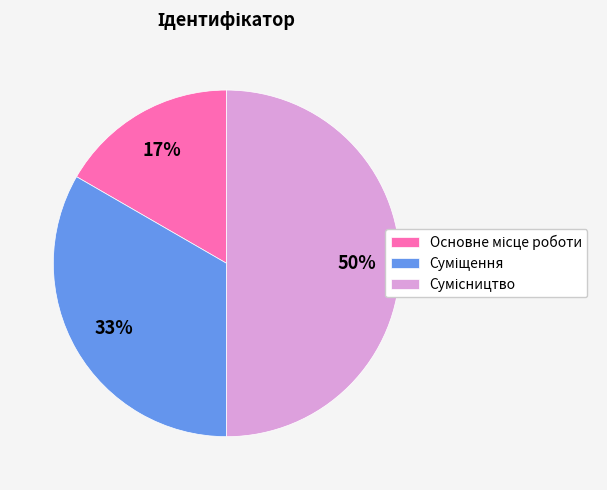

To the nearest percent, what is the difference between the largest and smallest slice percentages?

33%